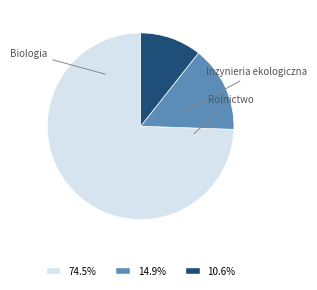

Is there a majority slice in this chart?

Yes